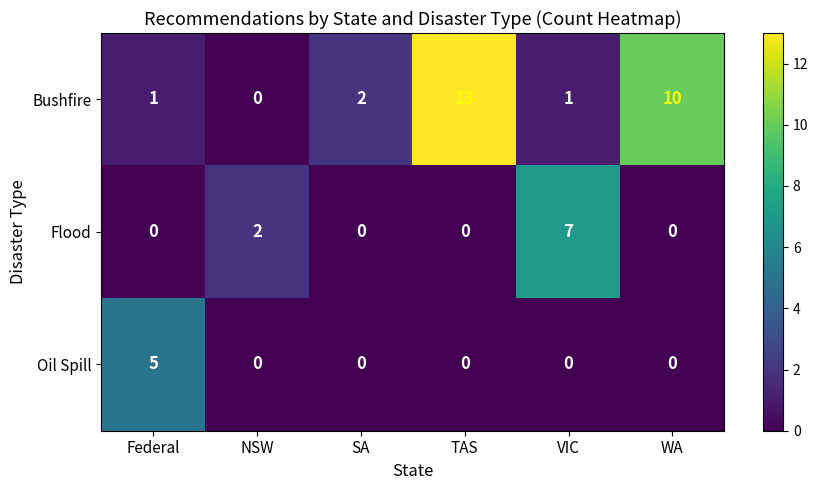

Rank the series by their maximum value, from lowest to highest.

Oil Spill, Flood, Bushfire